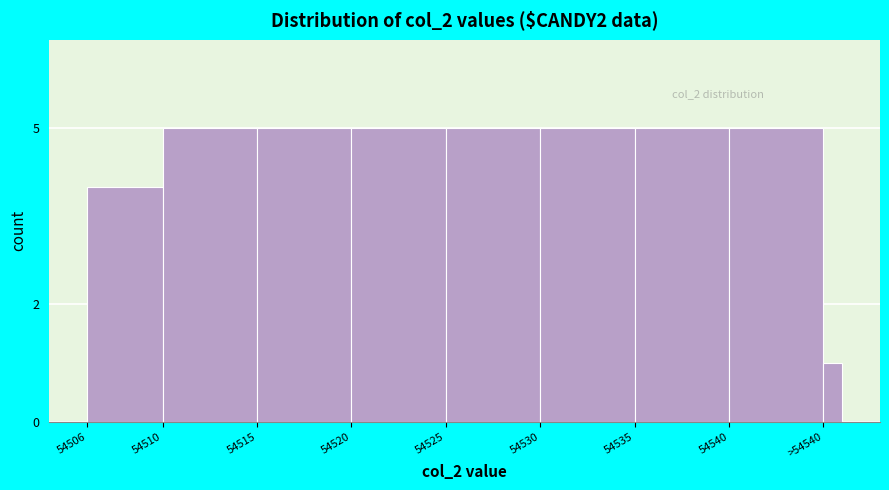

Reading left to right, transcribe all the data shown in this chart.

4	5	5	5	5	5	5	5	1